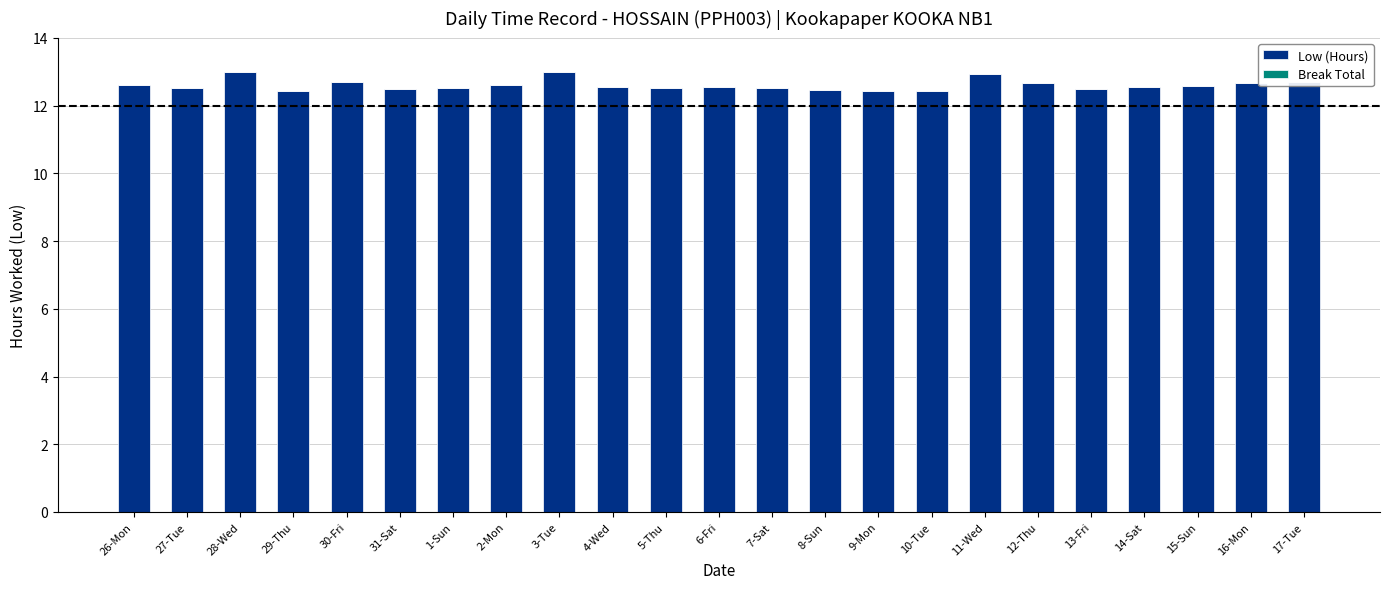

What is the label of the 21st bar from the left?

15-Sun